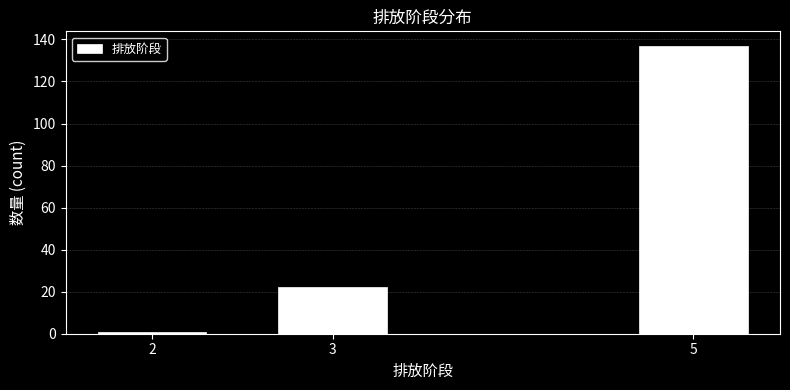

Reading right to left, list all the values displayed in this chart.

5=137	3=22	2=1